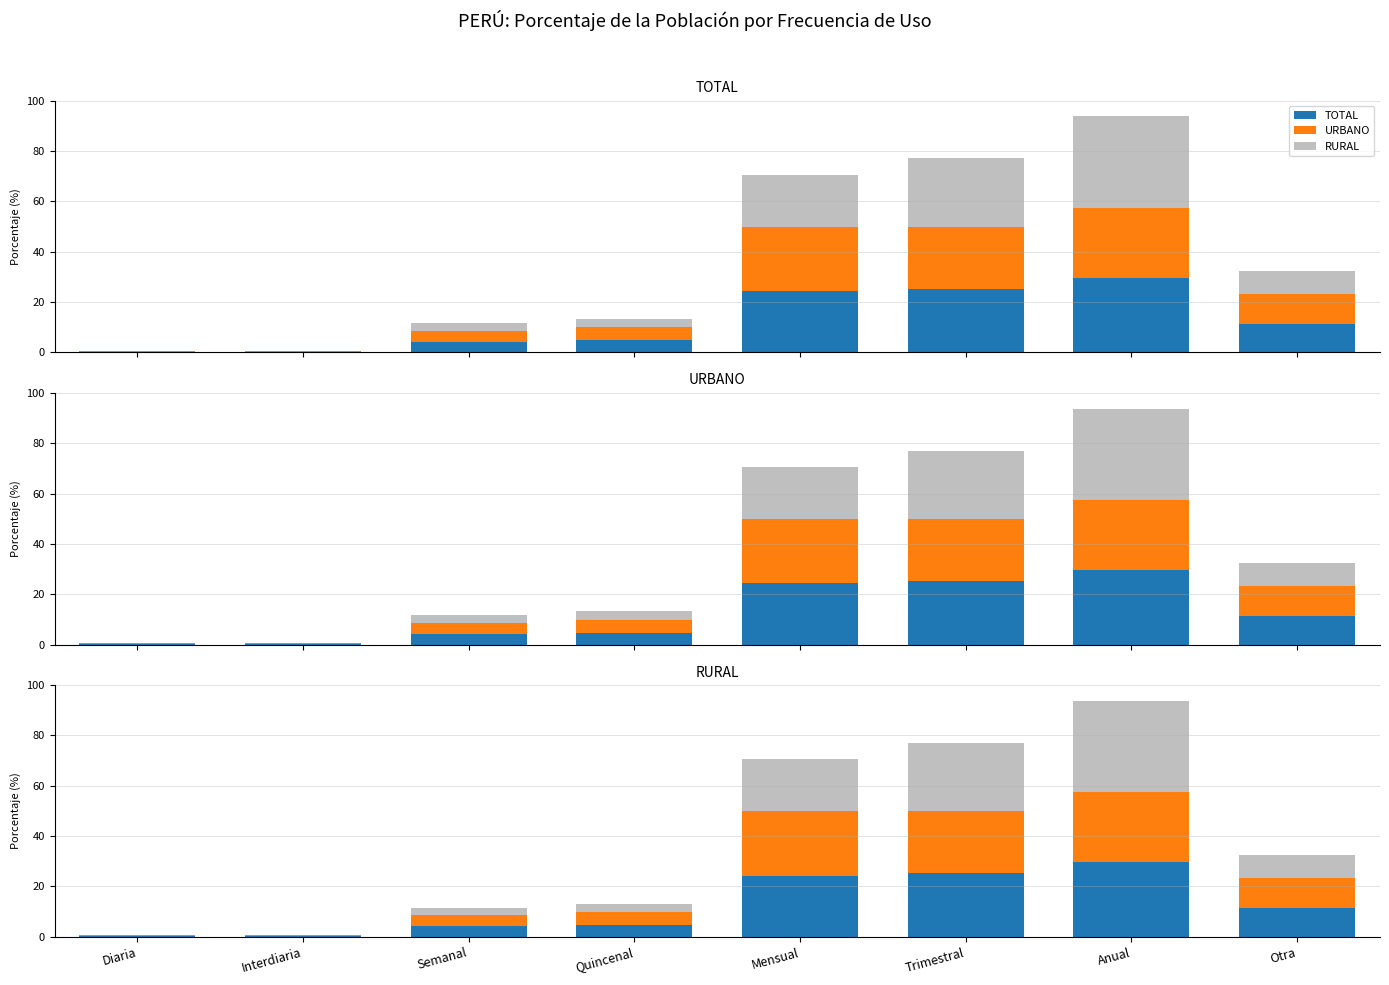

Between Interdiaria and Semanal, which series saw the biggest shift?

URBANO